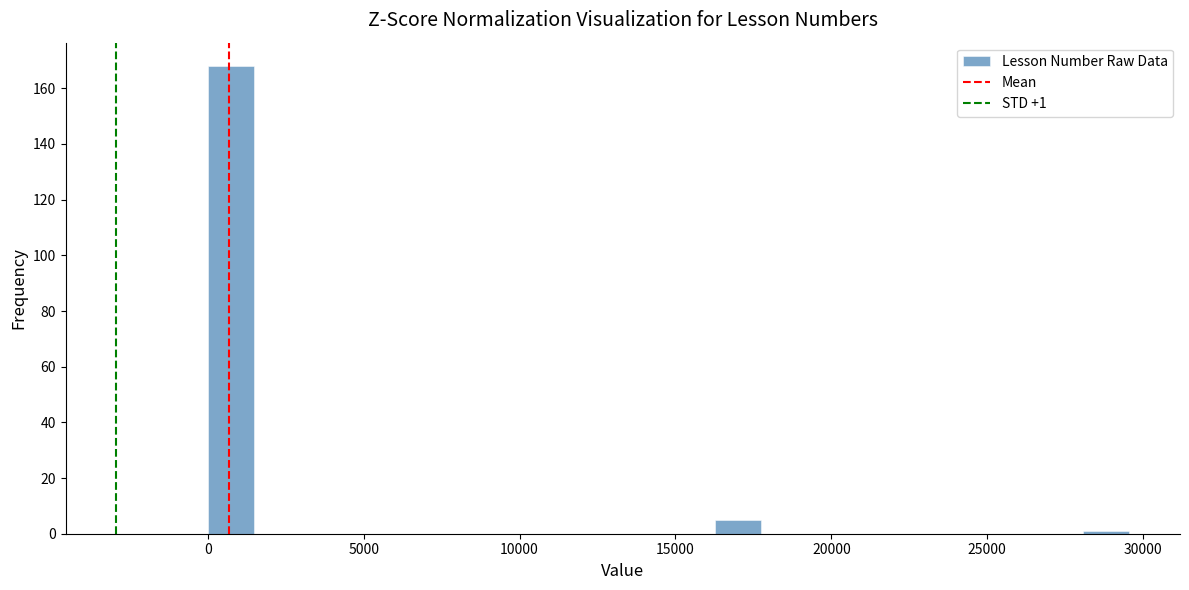

Around what value on the x-axis is the tallest bar? Give the approximate position of its centre, as read against the axis.

500